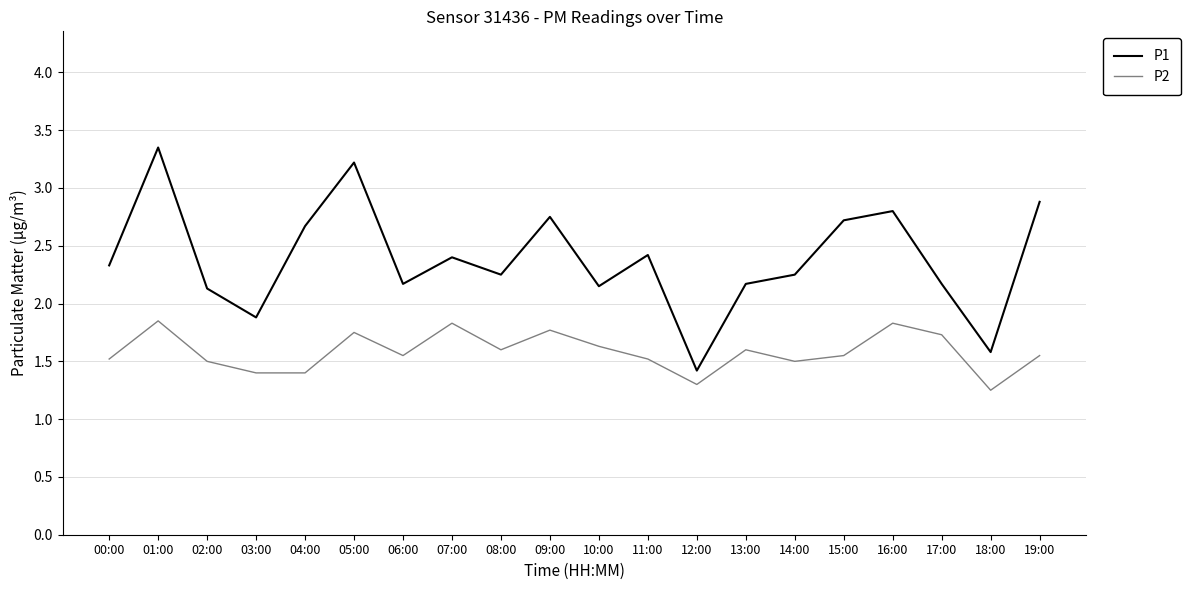

Does the chart display data point markers on the line(s)?

No